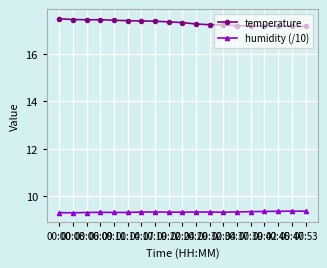

True or false: temperature and humidity (/10) intersect in this chart.

False